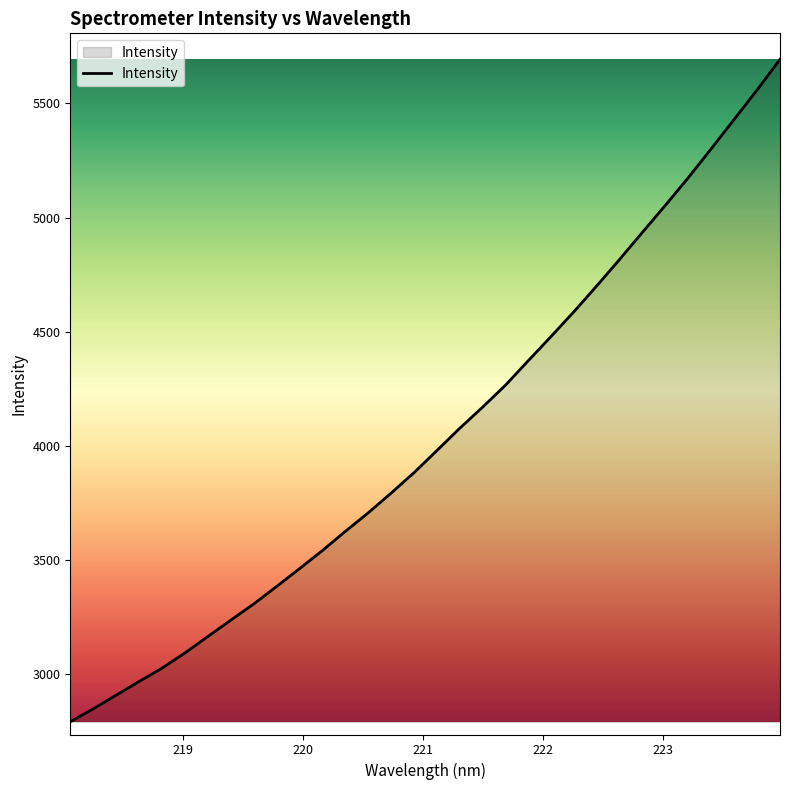

Does the chart display data point markers on the line(s)?

No